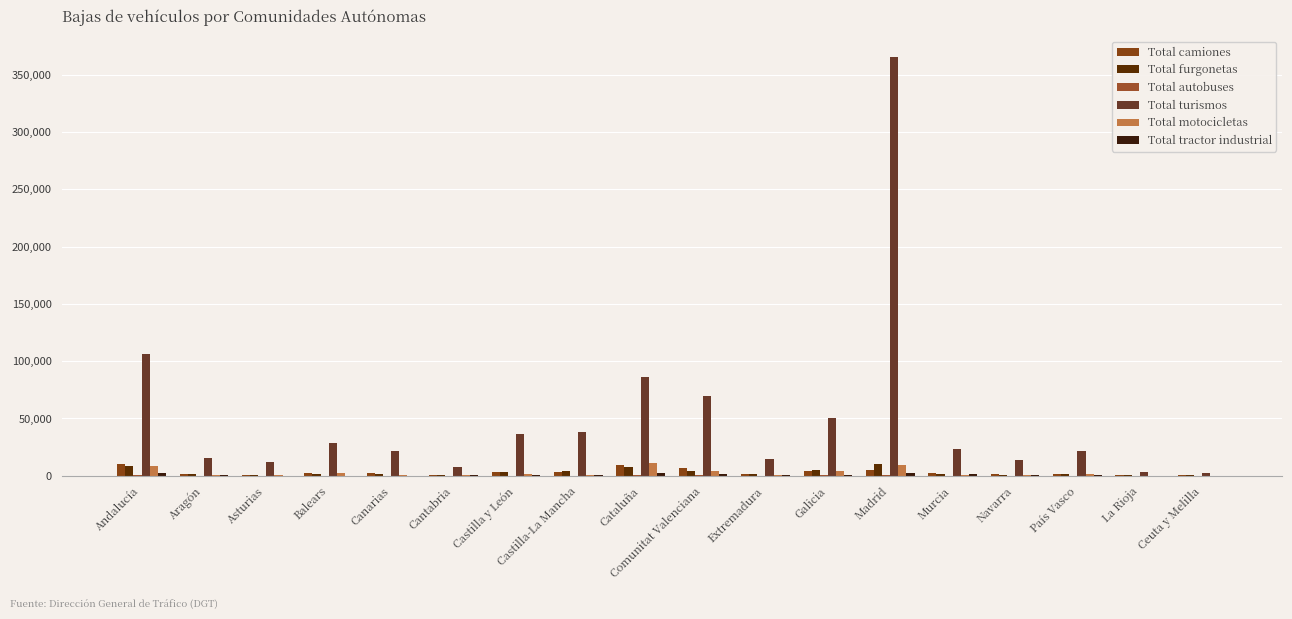

Rank the series by their maximum value, from highest to lowest.

Total turismos, Total motocicletas, Total furgonetas, Total camiones, Total tractor industrial, Total autobuses